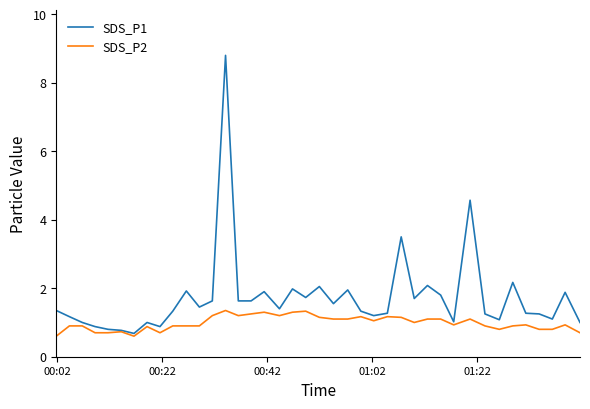

Which series has the largest range (max minus min)?

SDS_P1